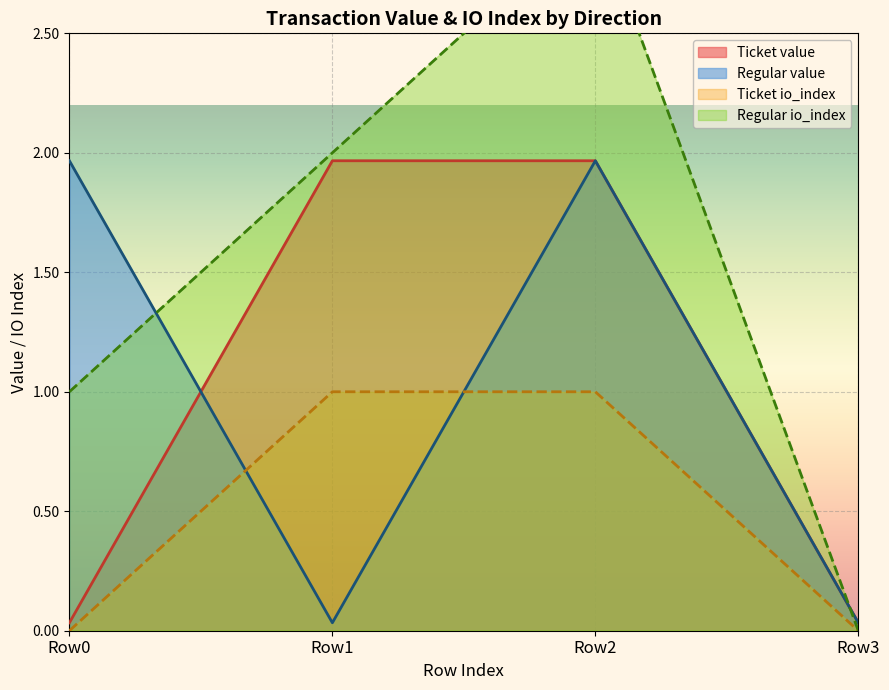

The value of value at 1 is 2.0. True or false?

True